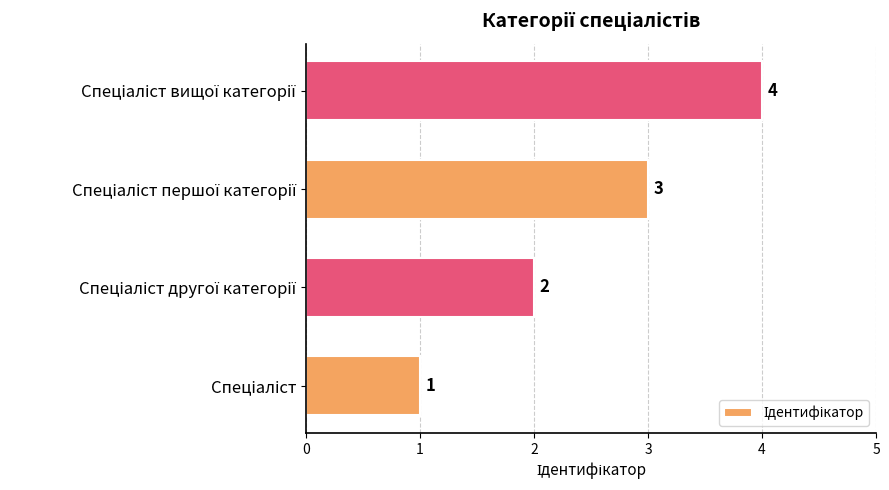

What is the difference between the maximum and minimum values?

3